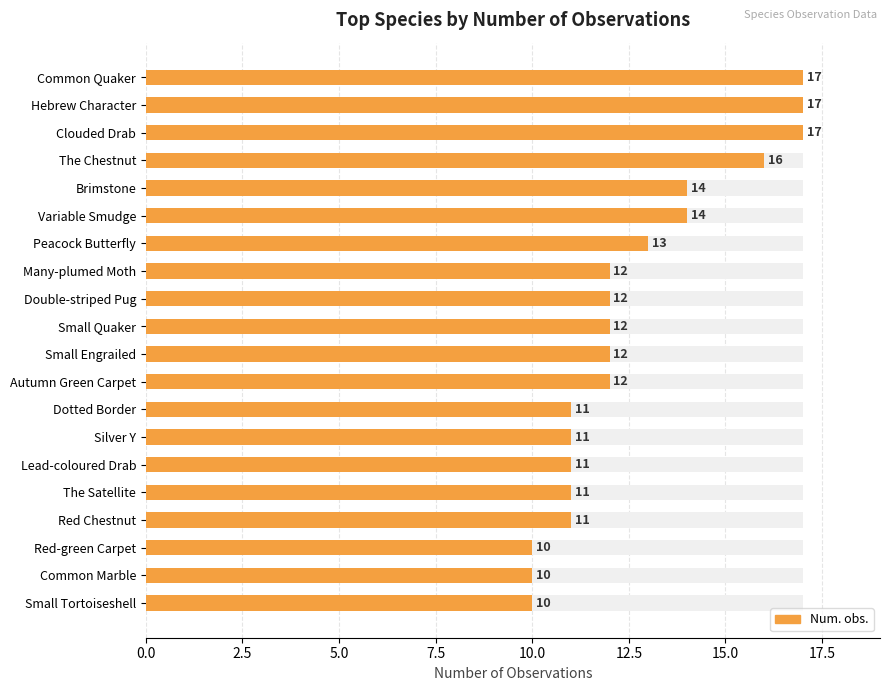

Are the bars grouped side by side (vs. stacked)?

No